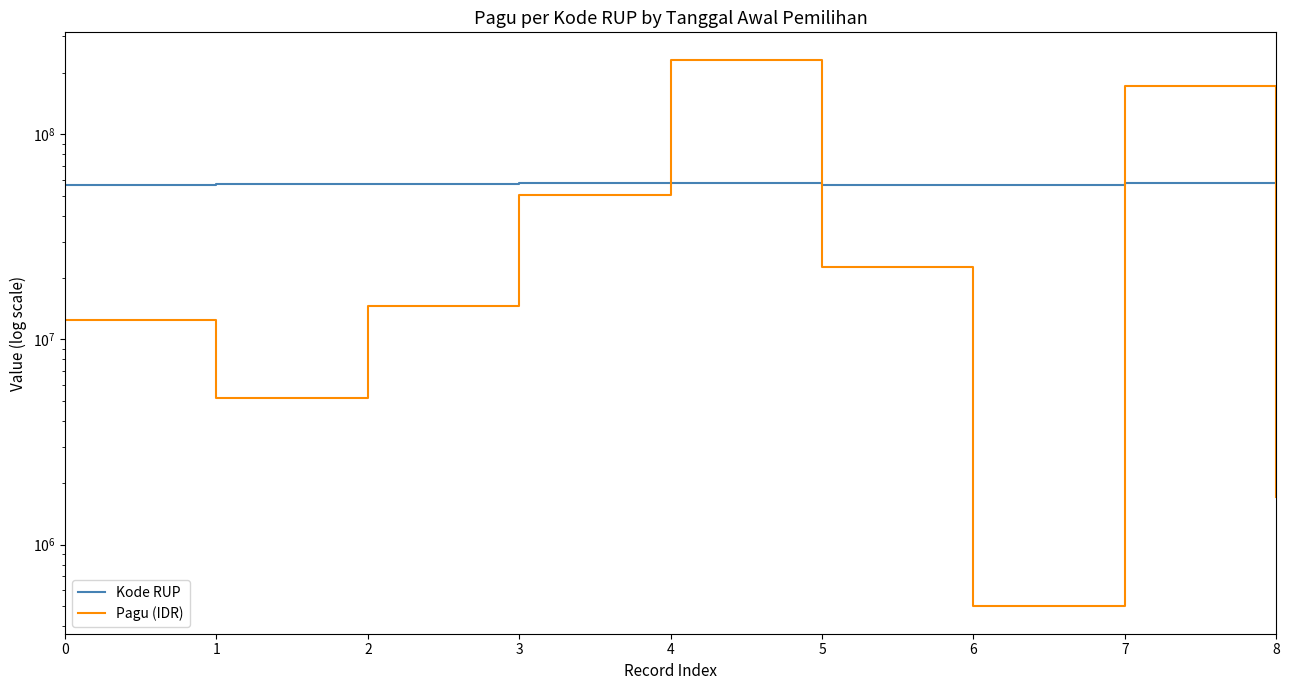

Which category has the lowest value in the Pagu (IDR) series?

6